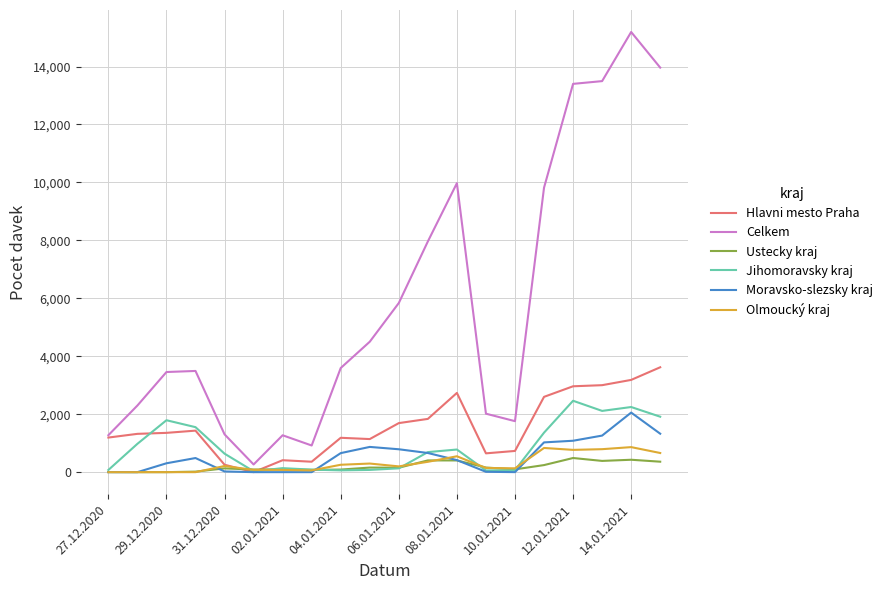

What is the difference between the second highest and minimum values in the Moravsko-slezsky kraj series?

1327